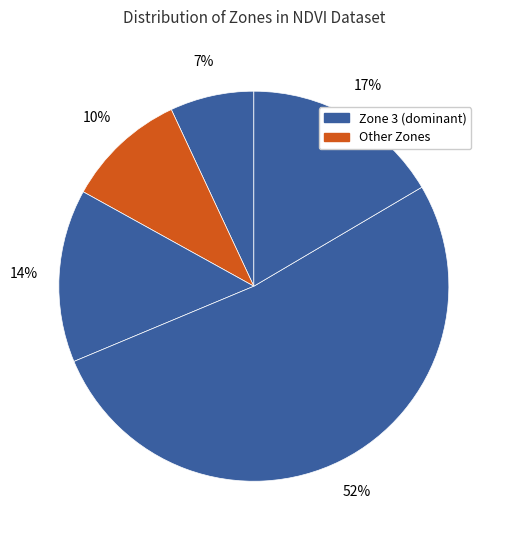

Which slice is the largest?

Zone 3